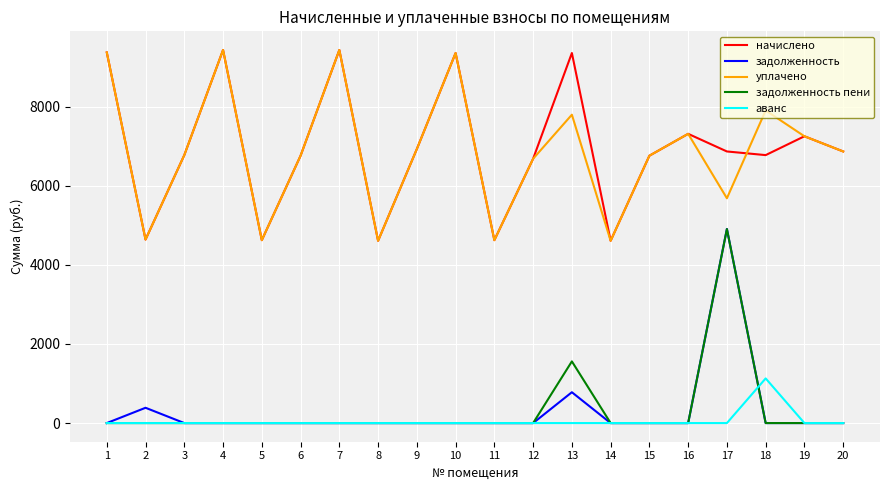

True or false: аванс and уплачено cross at least once.

False